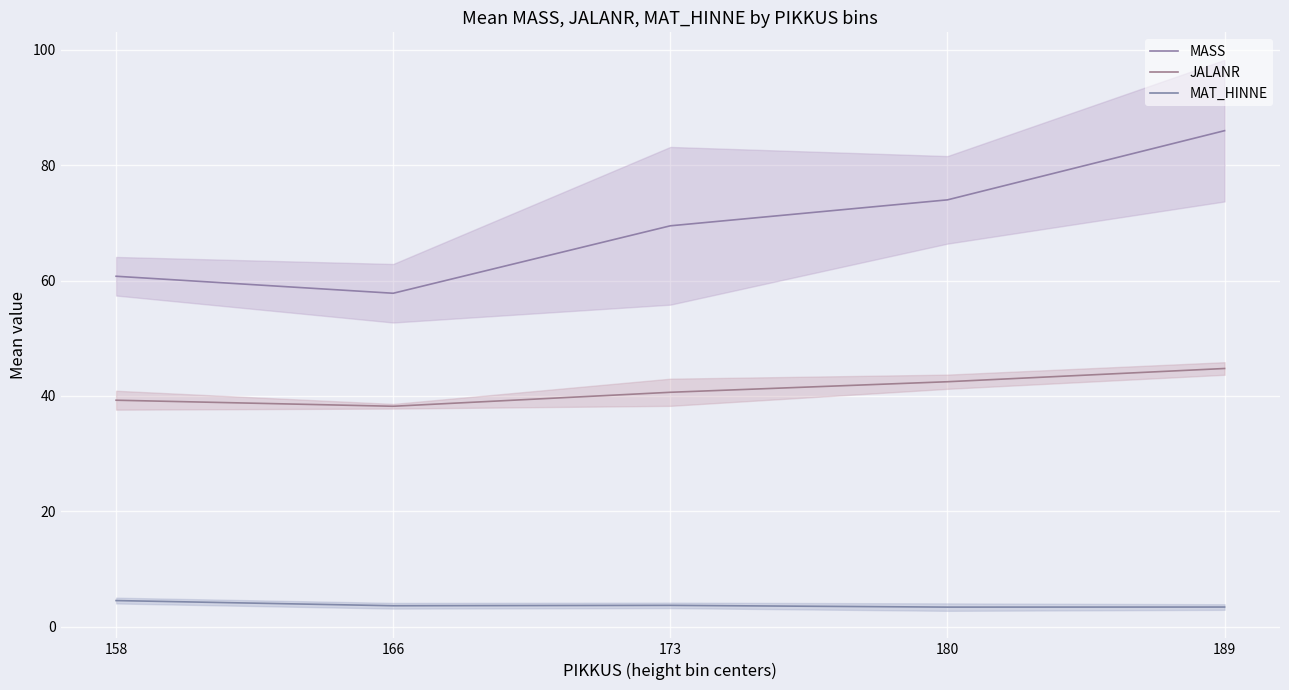

At 173, list the series in order from smallest to largest.

MAT_HINNE, JALANR, MASS